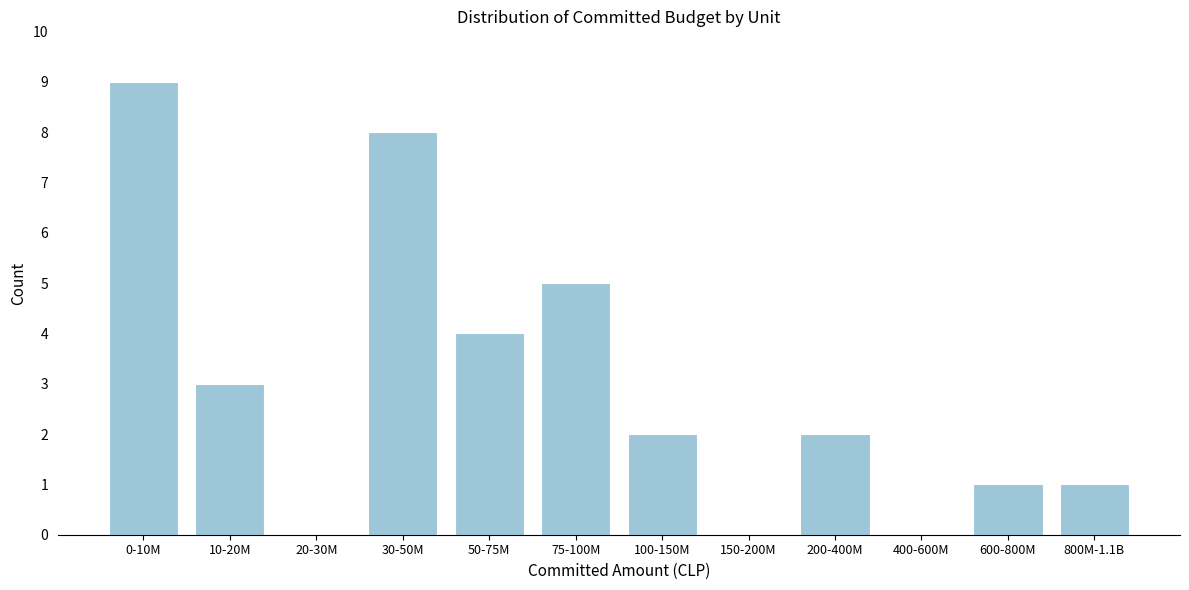

Reading left to right, extract all data points from this chart.

0-10M=9	10-20M=3	20-30M=0	30-50M=8	50-75M=4	75-100M=5	100-150M=2	150-200M=0	200-400M=2	400-600M=0	600-800M=1	800M-1.1B=1